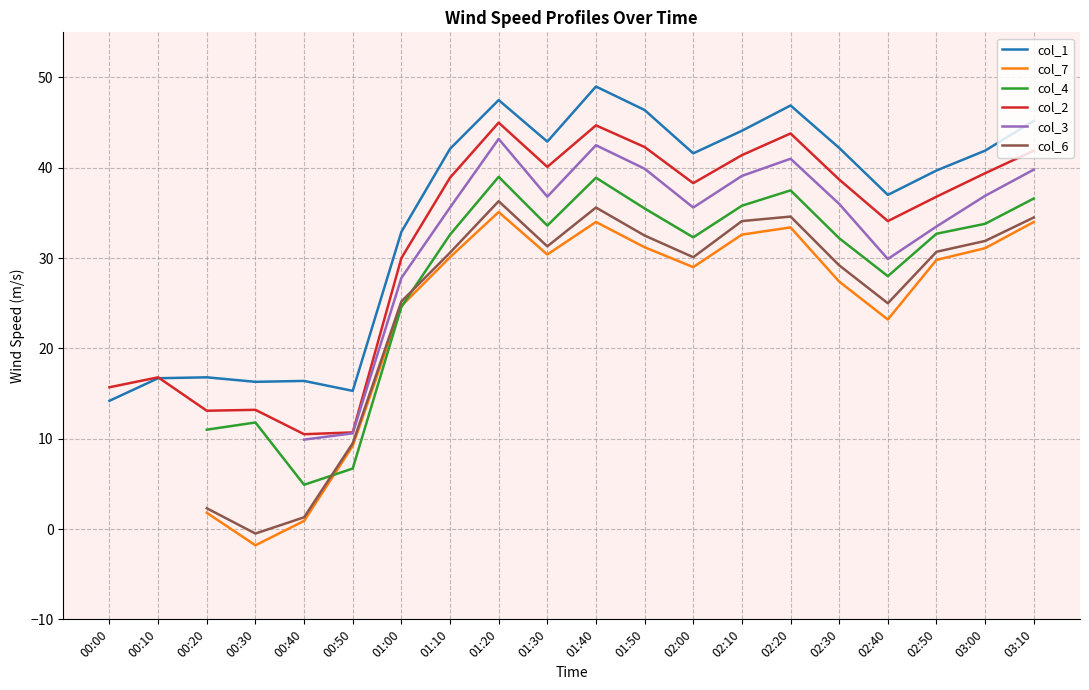

Is this an area chart (filled region under the line)?

No